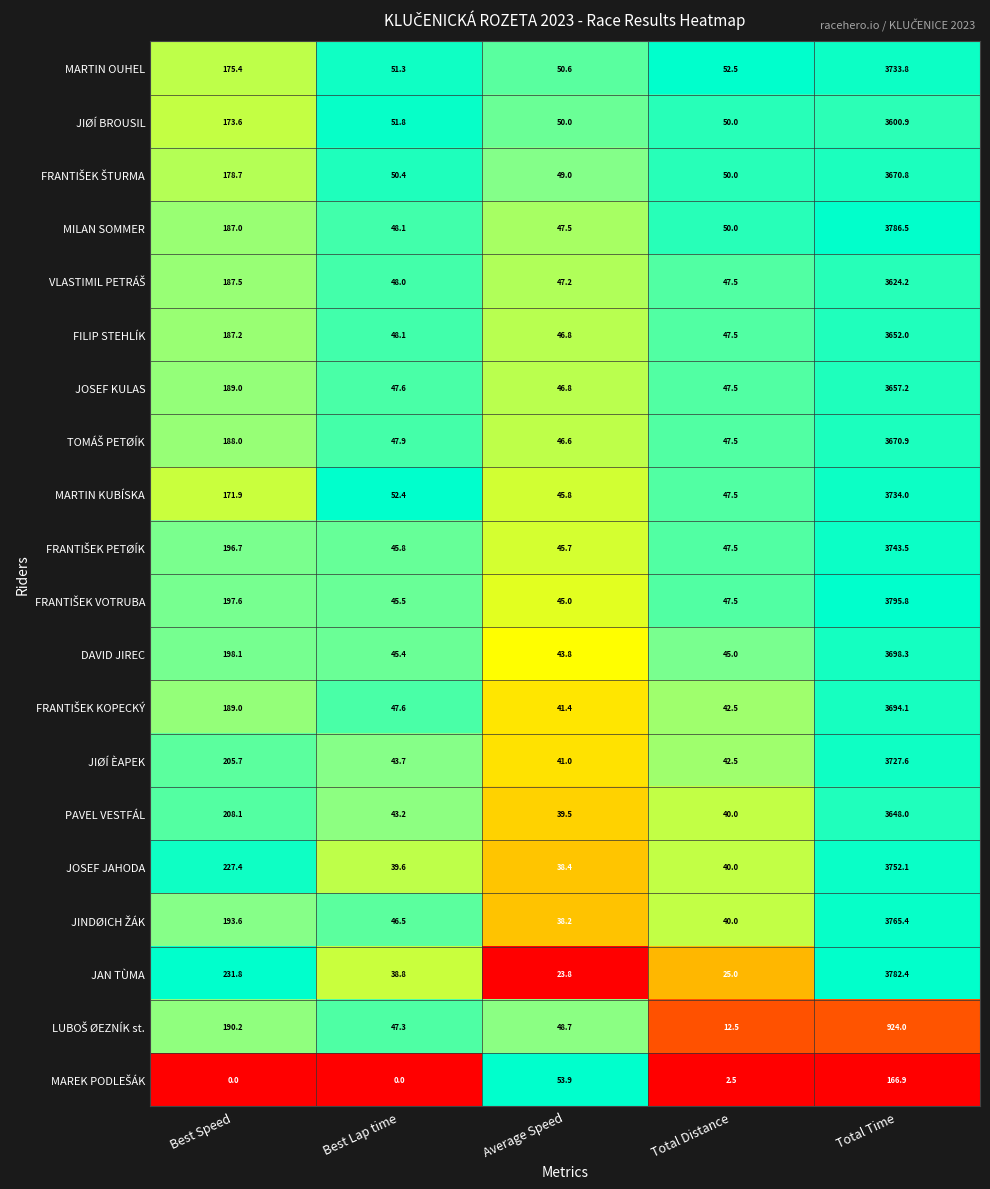

What is the sum of the JOSEF KULAS values at Best Speed and Best Lap time?

236.6